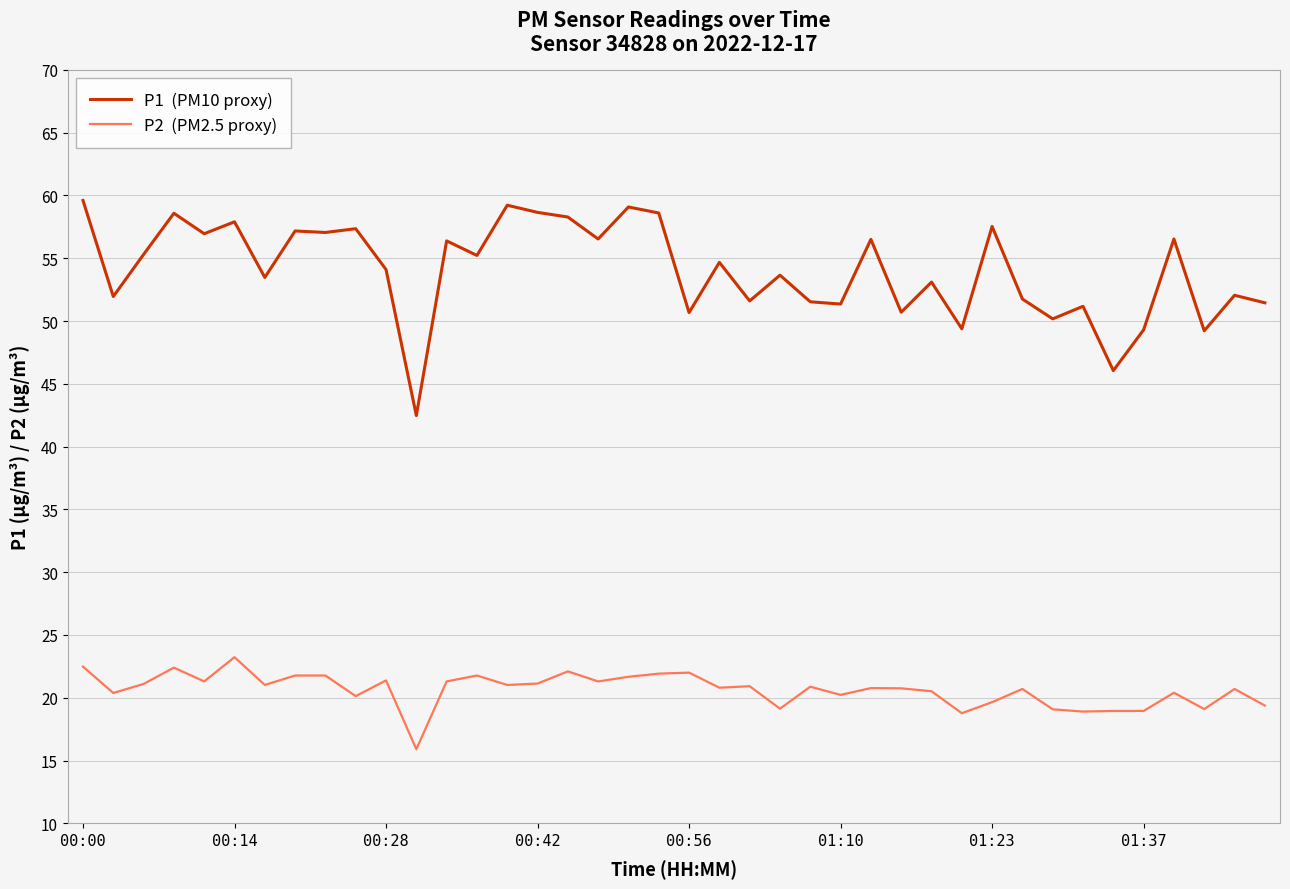

What is the greatest value displayed?

59.6